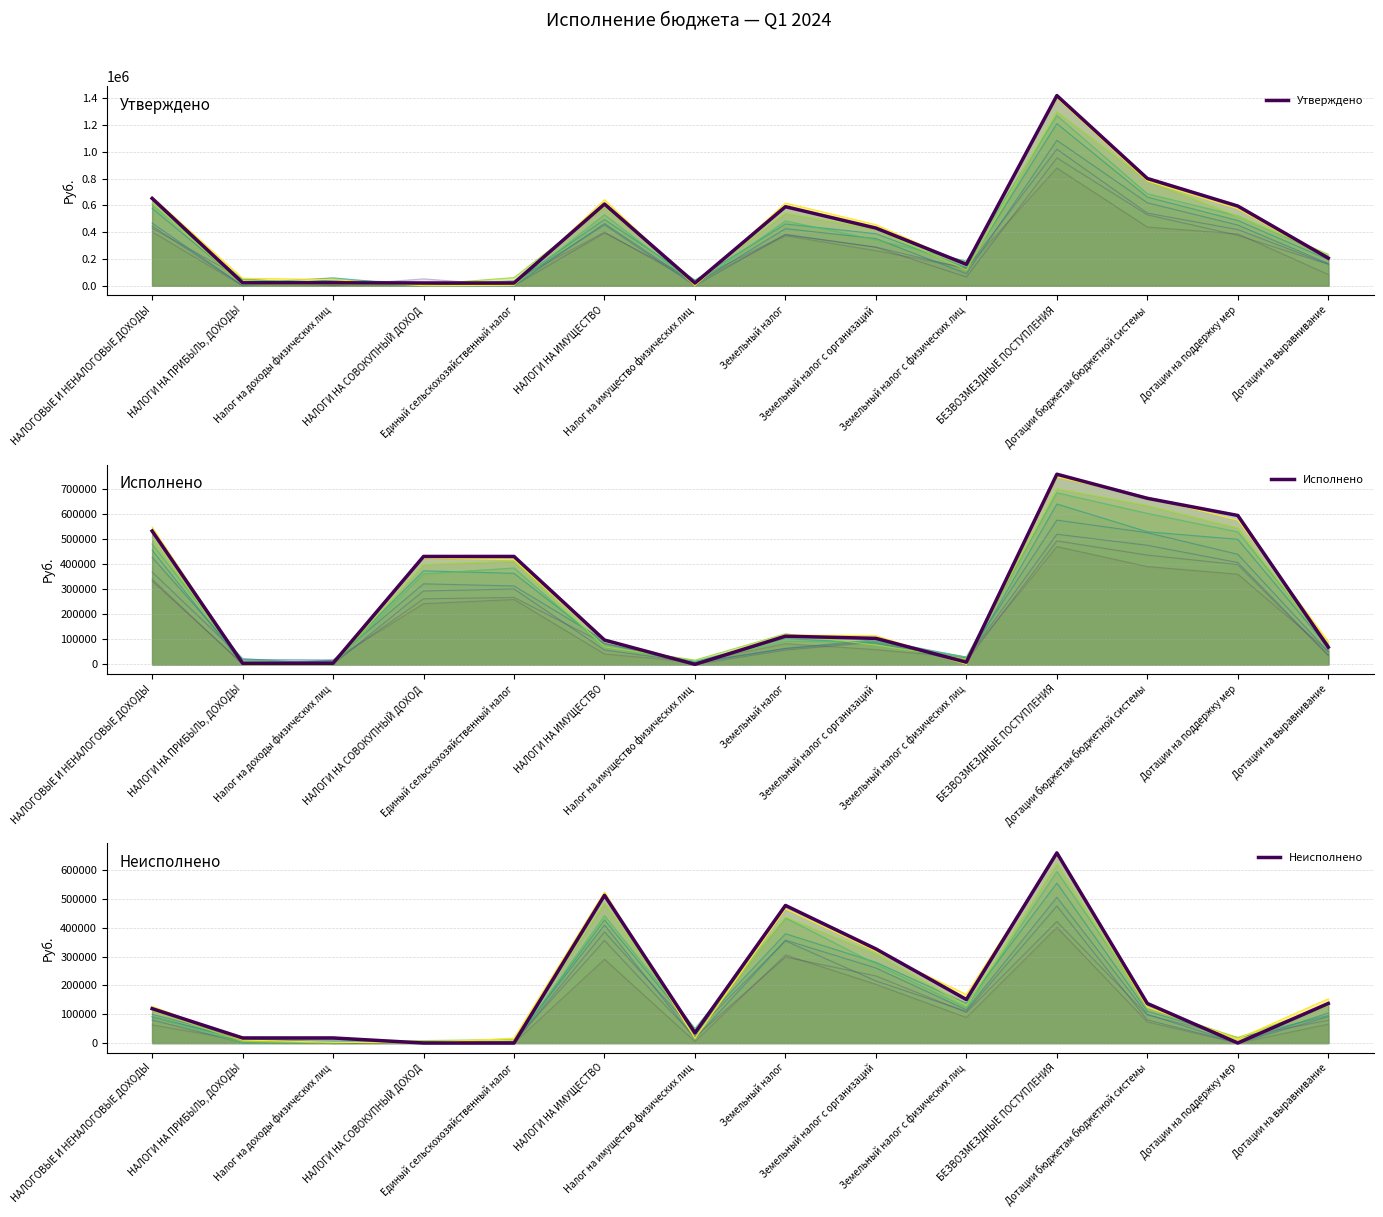

What is the value of the Утверждено point at the 13th from the left?

595456.0